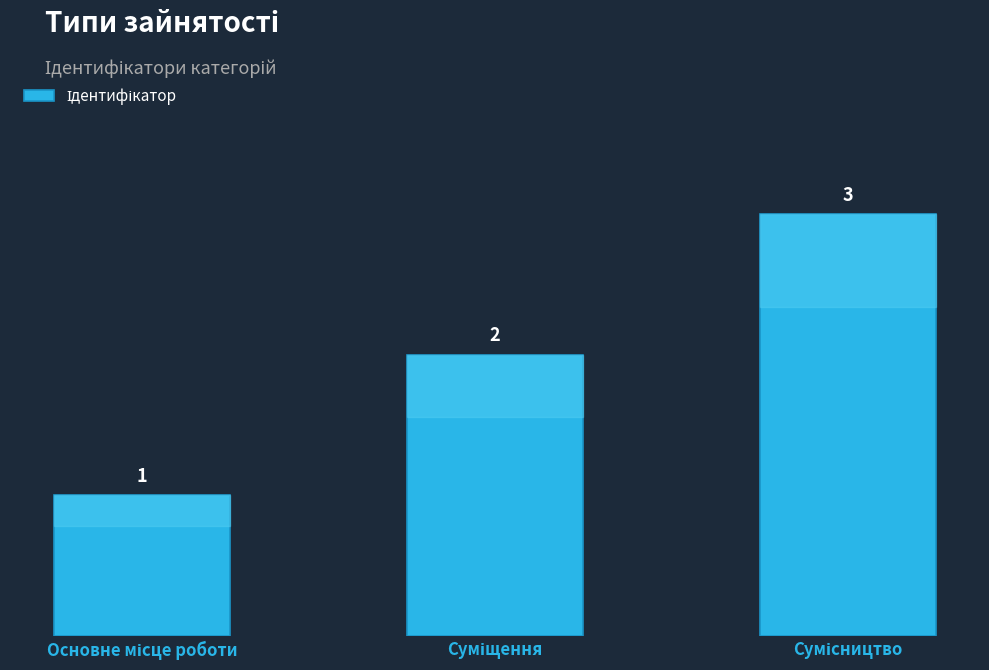

What is the sum of all values?

6